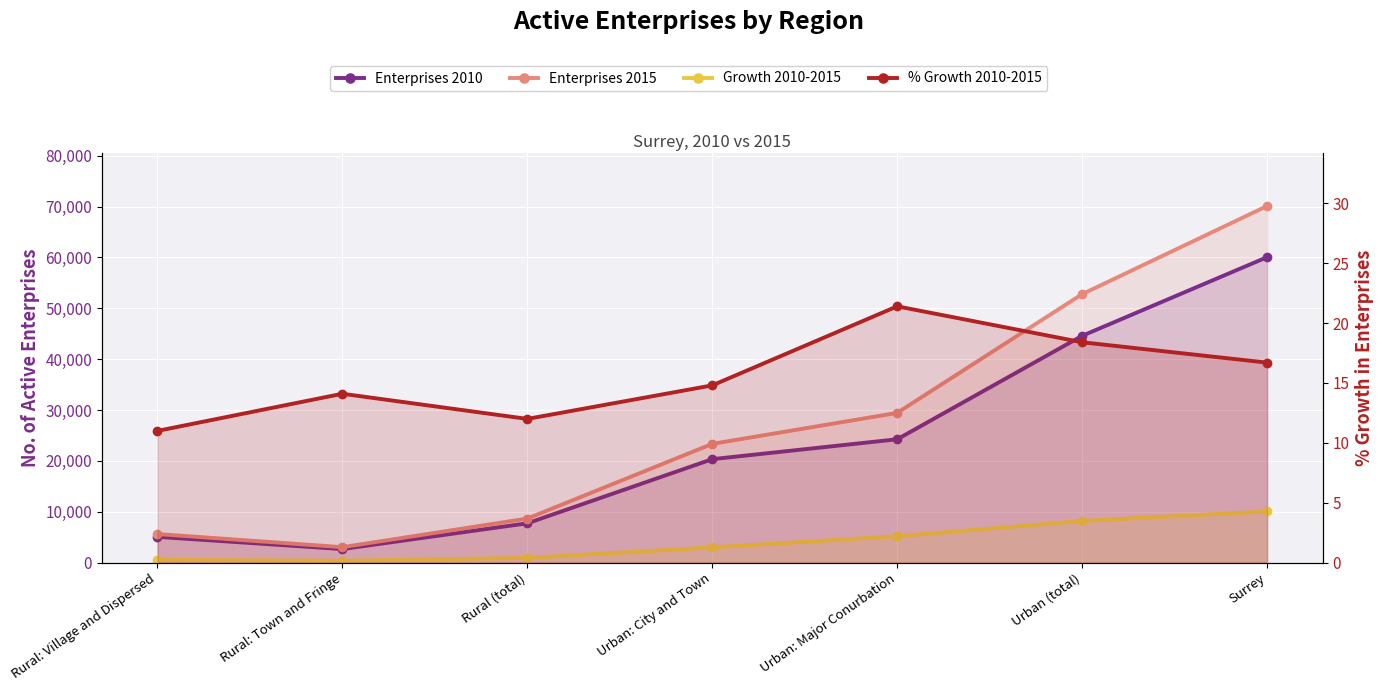

What is the label of the 5th point from the left?

Urban: Major Conurbation